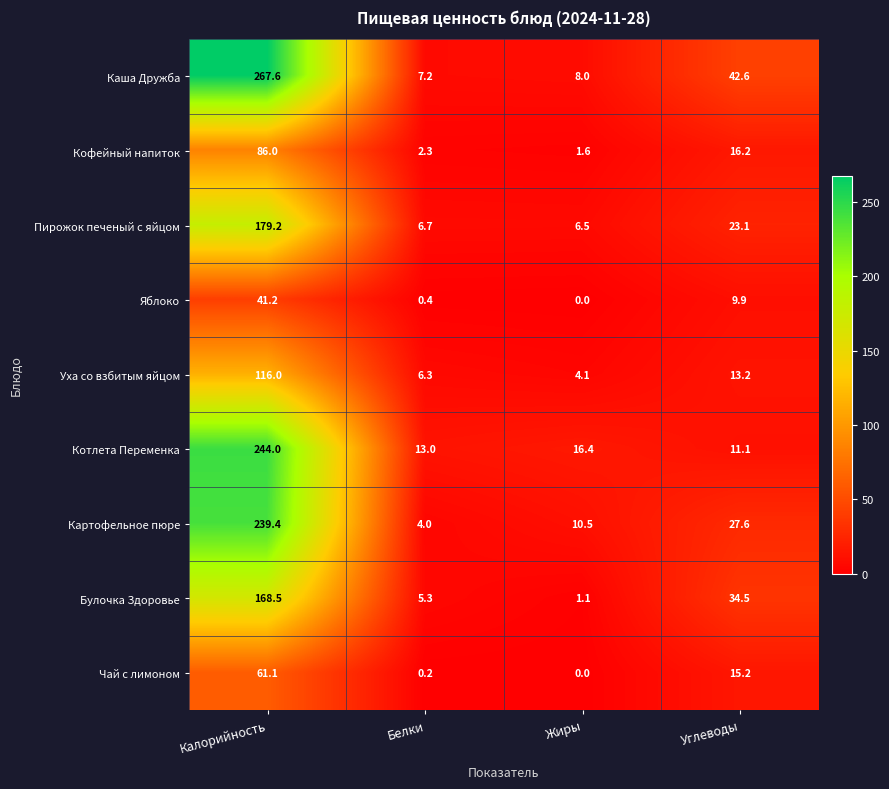

What is the sum of all Пирожок печеный с яйцом values?

215.5